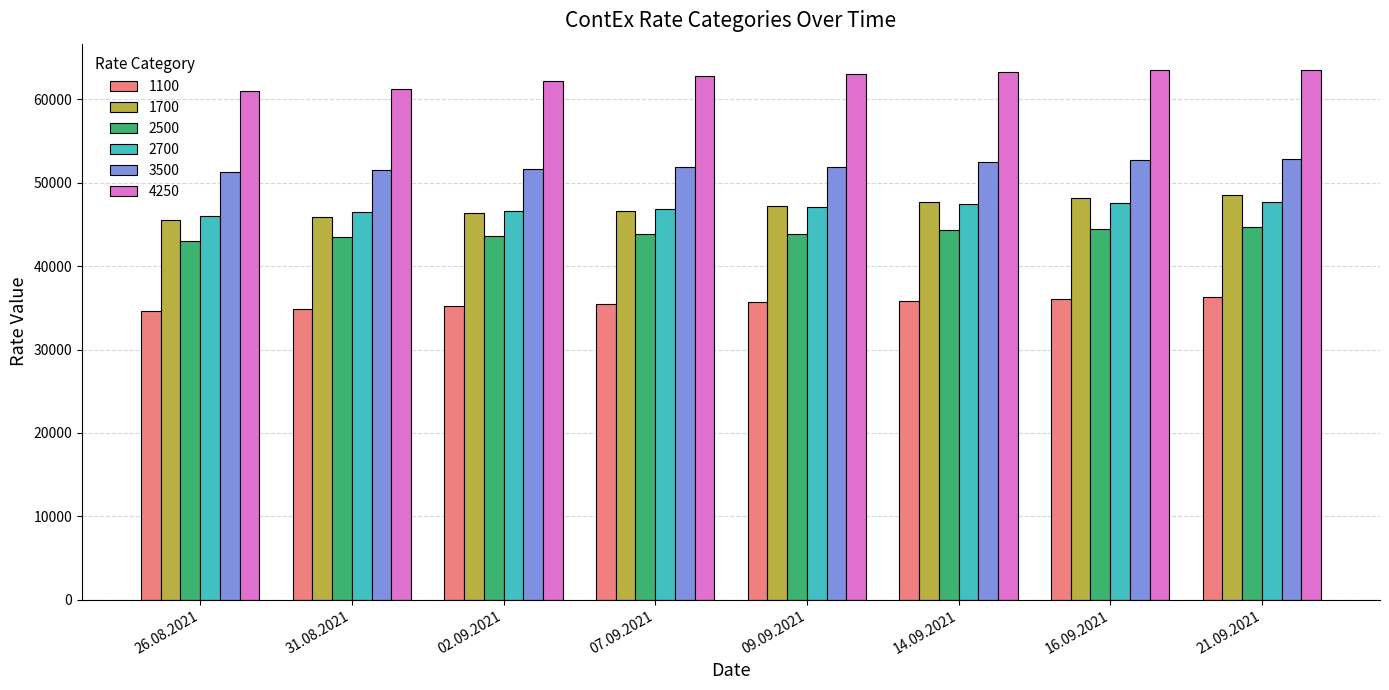

Rank the series by their maximum value, from lowest to highest.

1100, 2500, 2700, 1700, 3500, 4250